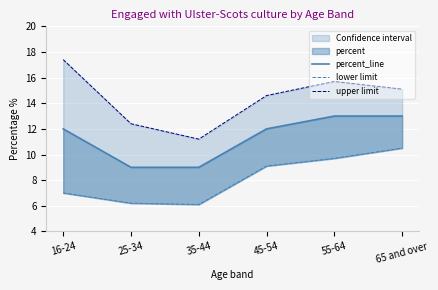

What is the lowest value of the upper limit series?

11.2